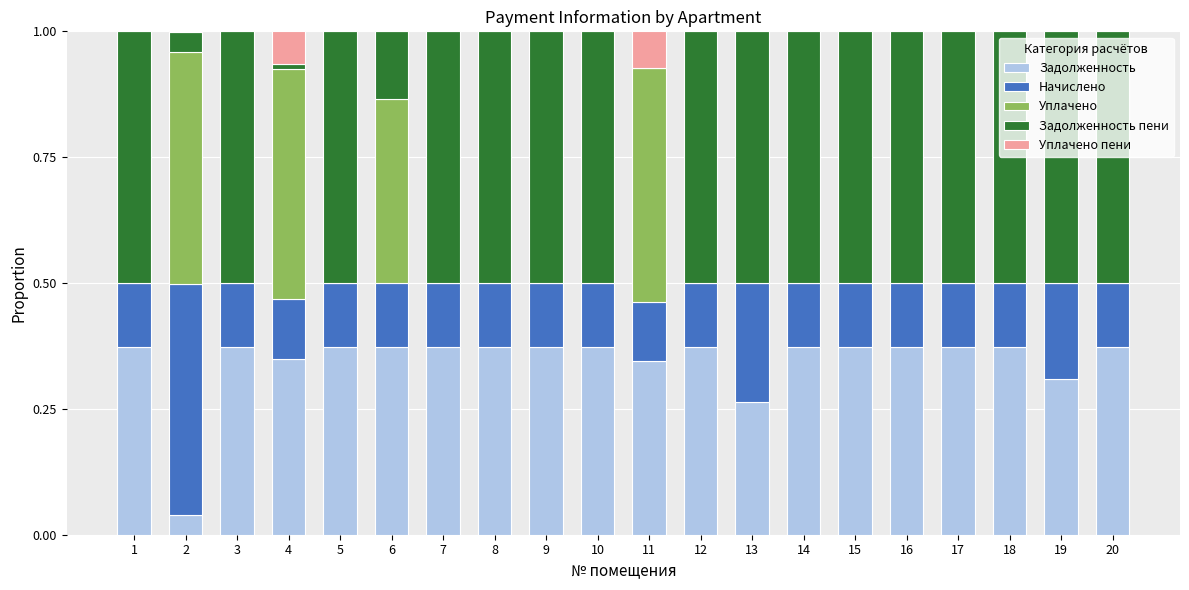

What is the total value across all series at 6?

1.0